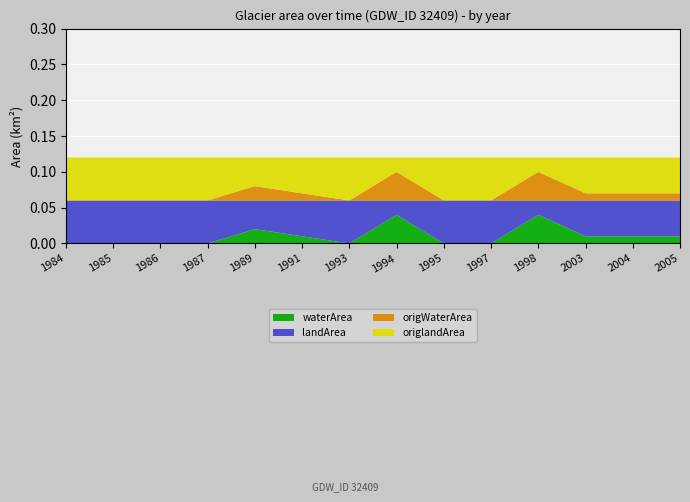

Reading left to right, transcribe all the data shown in this chart.

waterArea: 0.0	0.0	0.0	0.0	0.0	0.0	0.0	0.0	0.0	0.0	0.0	0.0	0.0	0.0
landArea: 0.1	0.1	0.1	0.1	0.0	0.1	0.1	0.0	0.1	0.1	0.0	0.1	0.1	0.1
origWaterArea: 0.0	0.0	0.0	0.0	0.0	0.0	0.0	0.0	0.0	0.0	0.0	0.0	0.0	0.0
origlandArea: 0.1	0.1	0.1	0.1	0.0	0.1	0.1	0.0	0.1	0.1	0.0	0.1	0.1	0.1